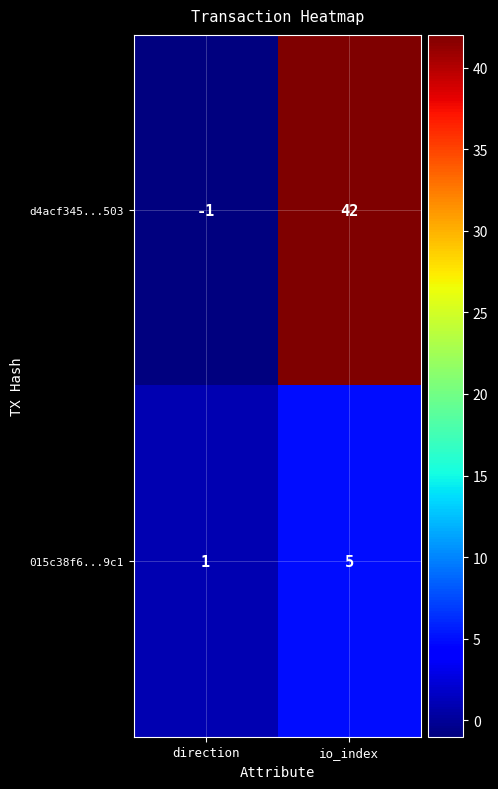

Is it true that 015c38f6...9c1 equals 1 at direction?

True